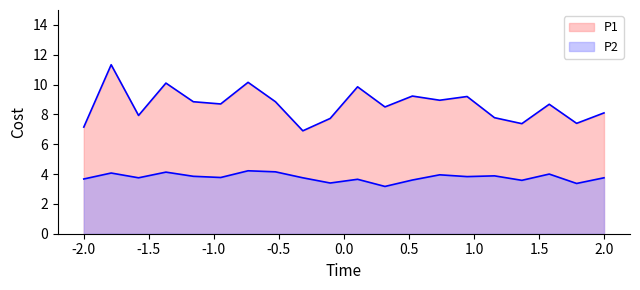

True or false: P2 and P1 intersect in this chart.

False